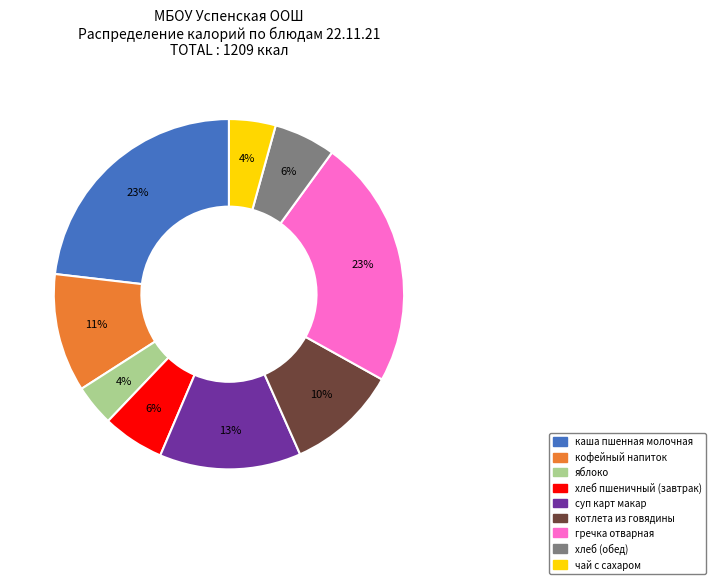

Is it true that гречка отварная is 29% of the pie?

False